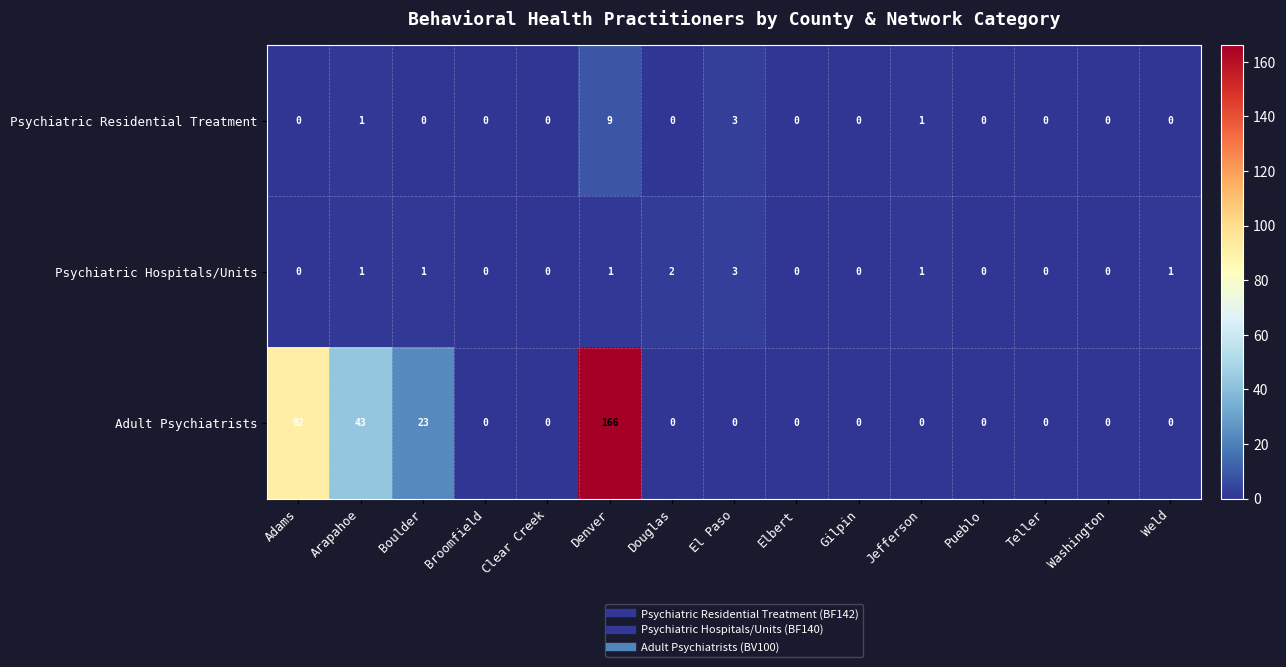

Which series has the largest range (max minus min)?

Adult Psychiatrists